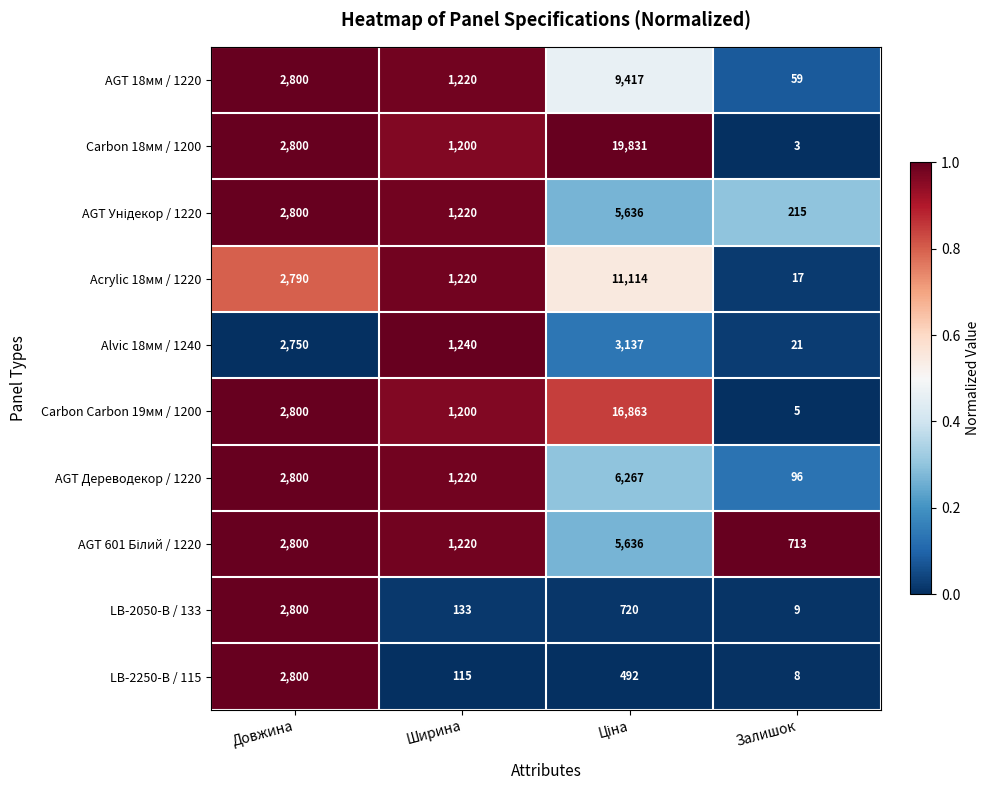

What is the difference between the maximum and minimum values in the AGT 18мм / 1220 series?

9358